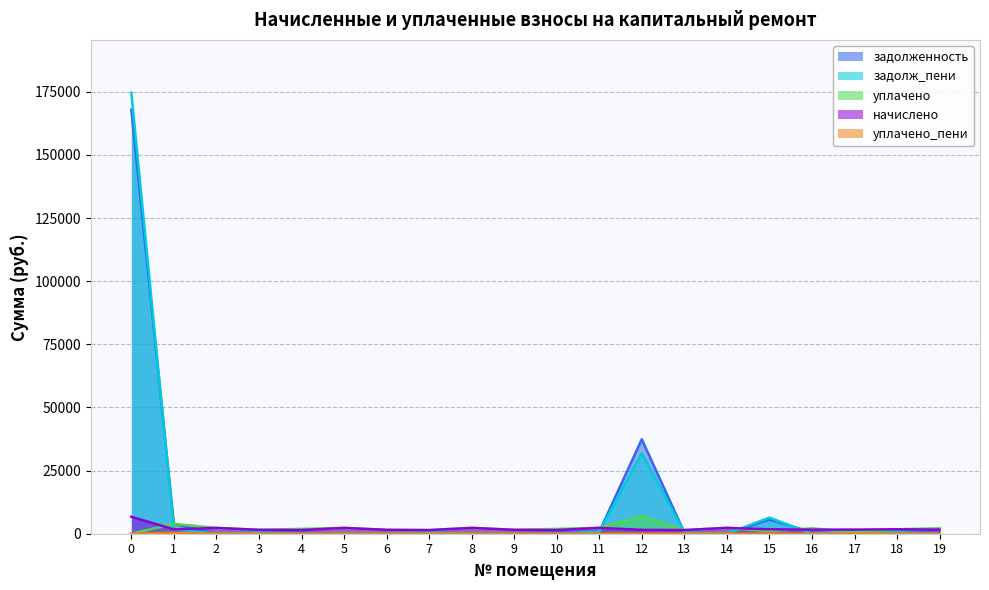

How many interior local peaks does the задолженность series have?

5